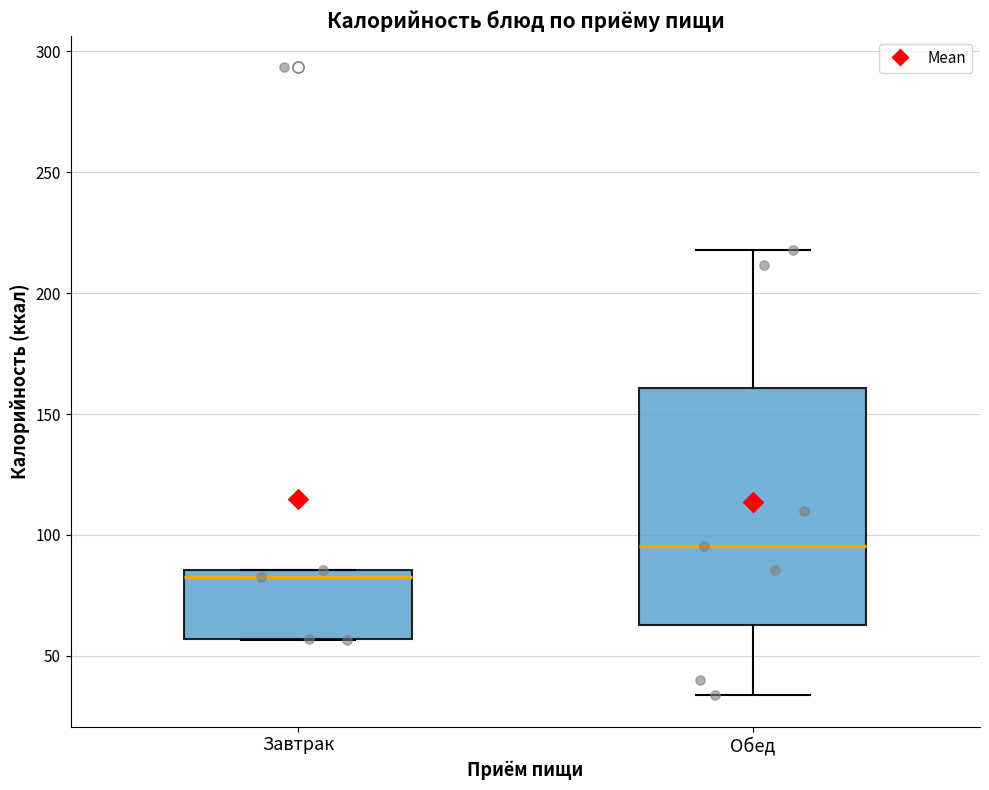

Reading left to right, transcribe this box plot: for each box, give where its median line is, the range the box spans, and where its two whiskers end, as read against the y-axis. The values are not printed on the chart, so give them approximately, as read against the axis.

Завтрак: median 85 (just below the box's upper edge), box 55 to 85, whiskers 55 to 85
Обед: median 95, box 65 to 160, whiskers 35 to 220